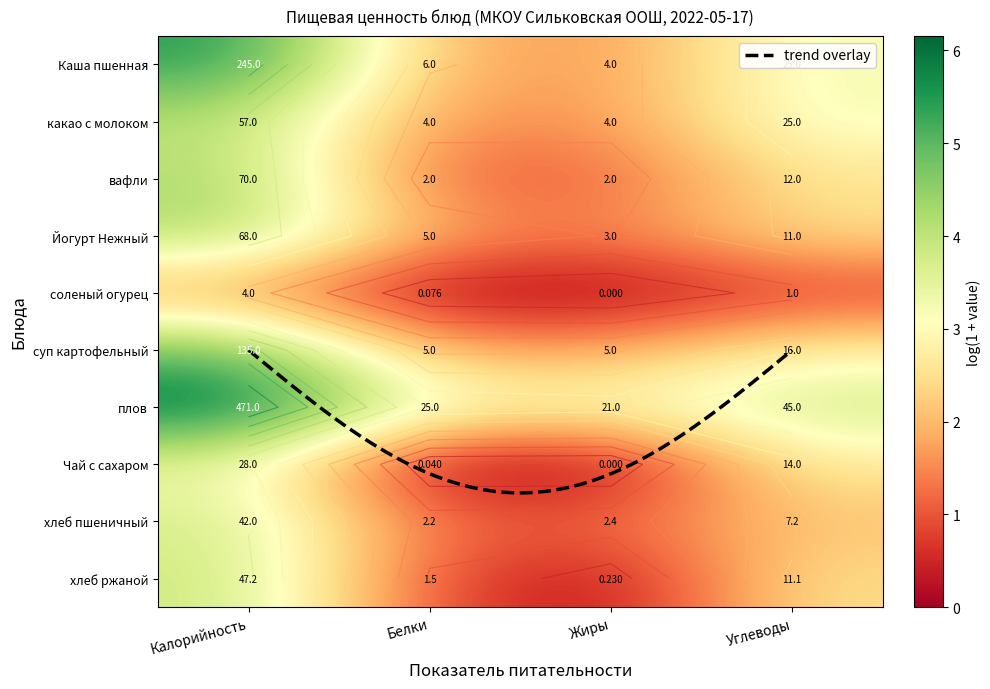

How many categories are shown in the chart?

4